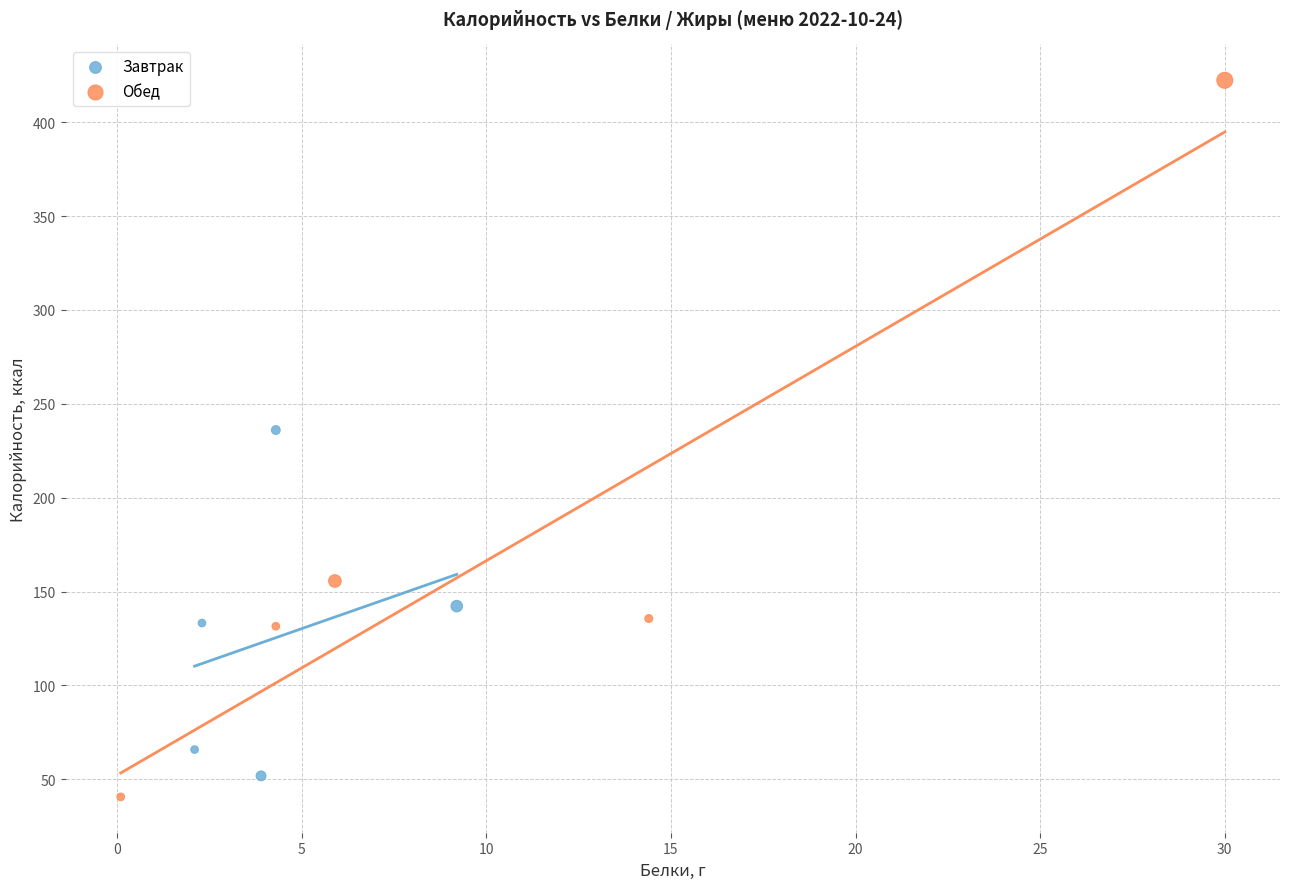

Which series contains the highest Y value?

Обед